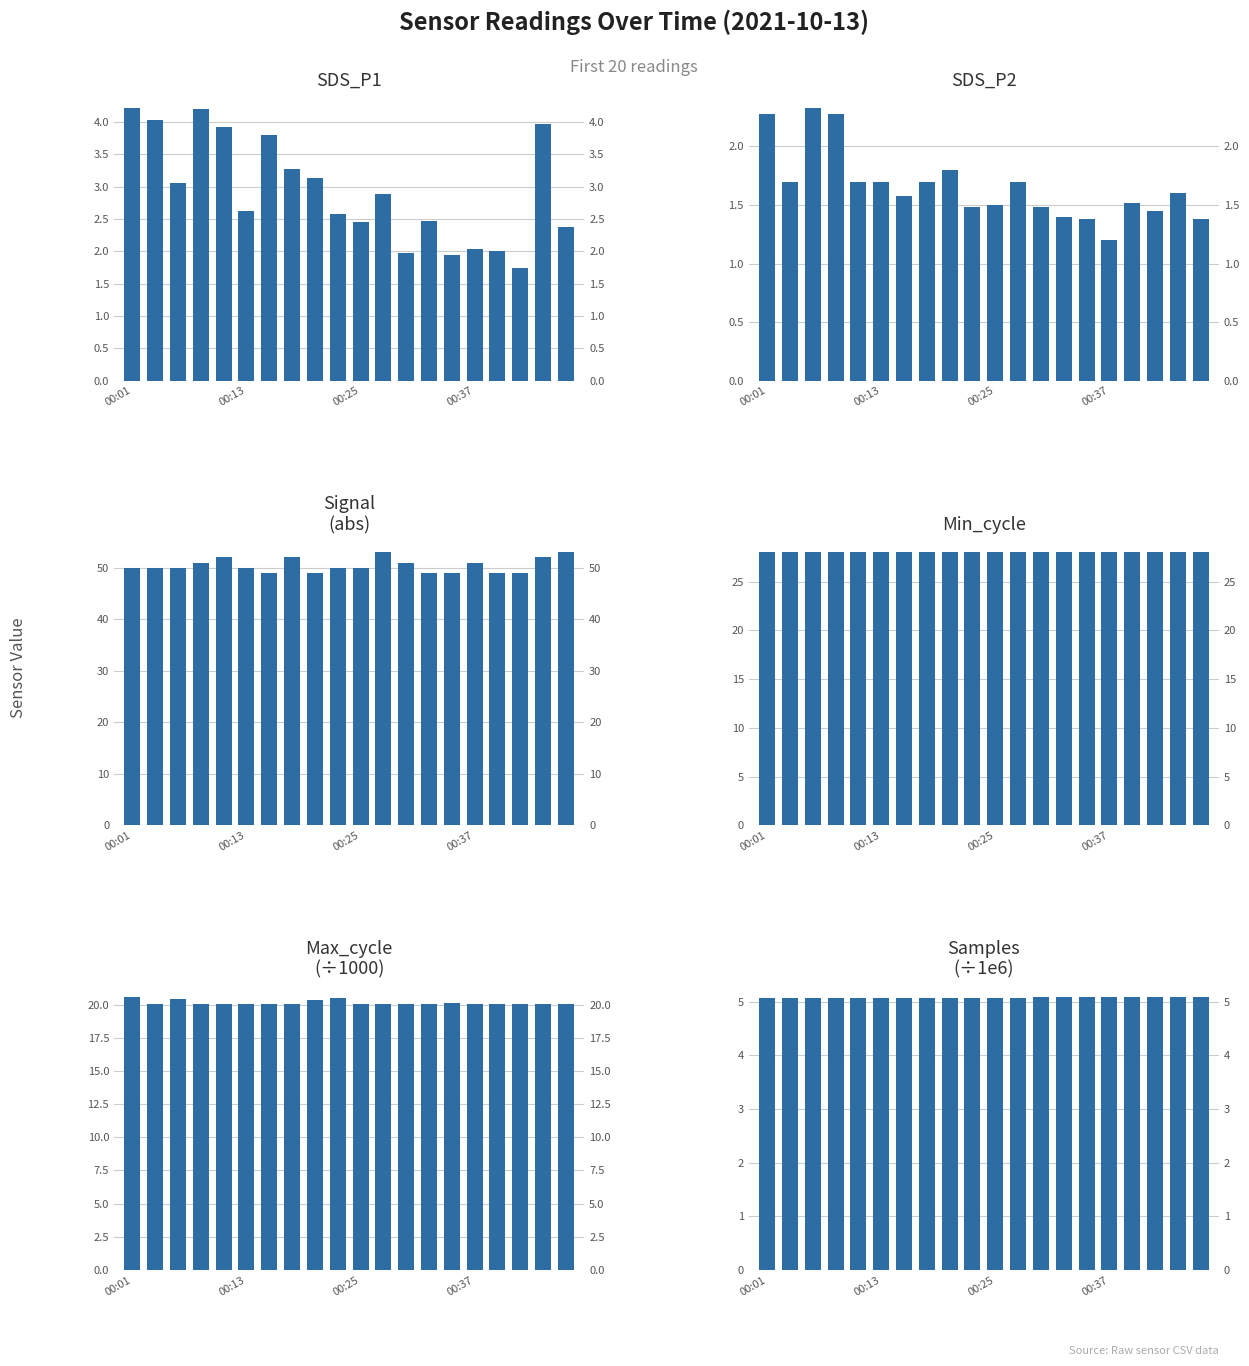

How many groups of bars are there?

20